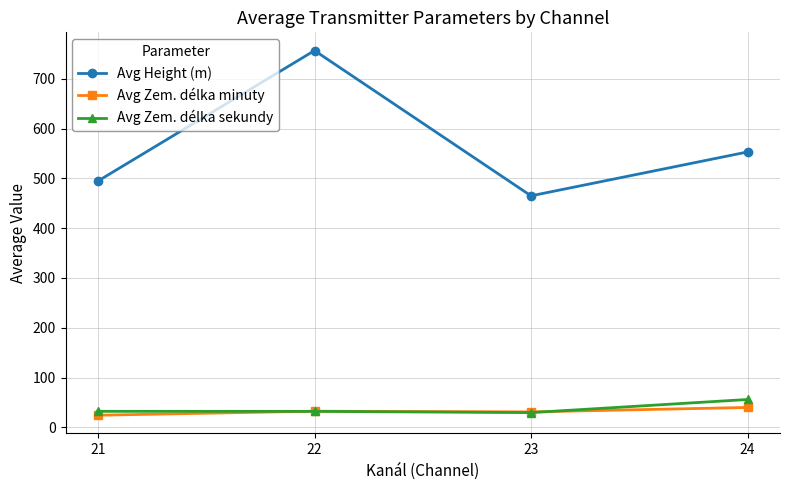

What is the difference between the Avg Zem. délka sekundy values at 24 and 23?

26.3